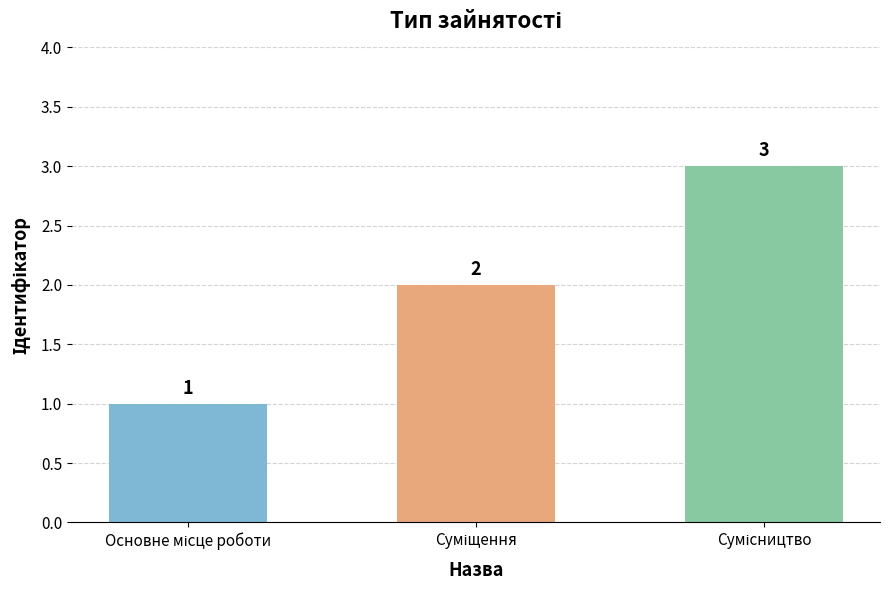

What is the greatest value displayed?

3